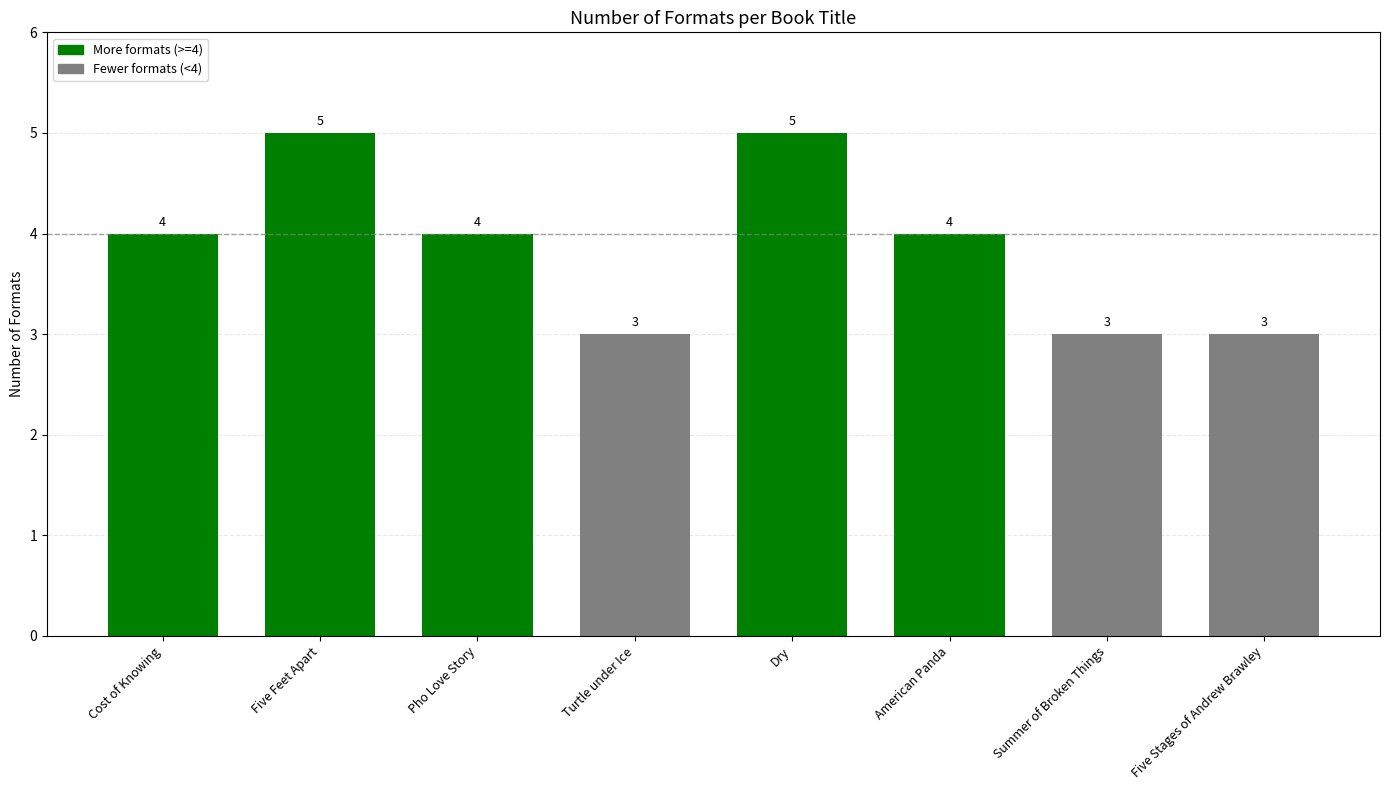

What is the minimum value shown in the chart?

3